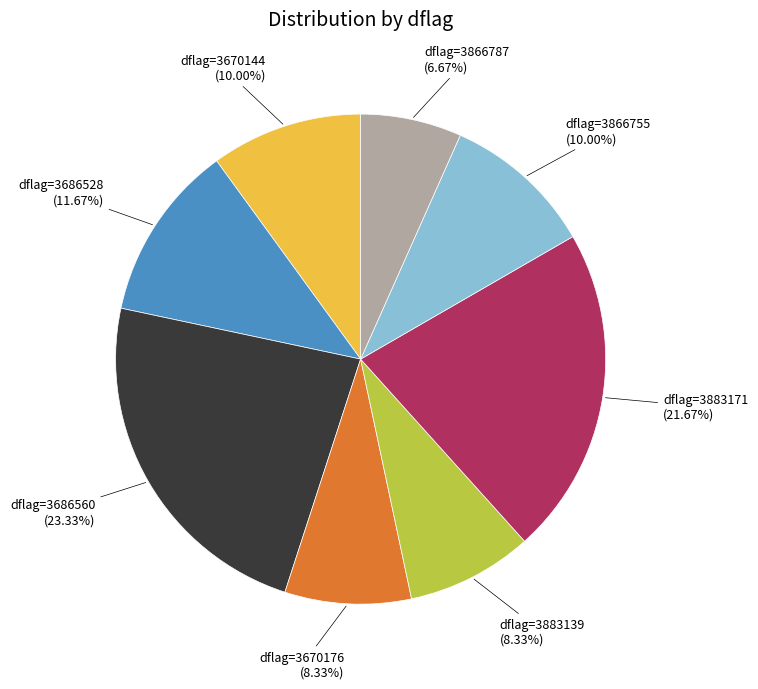

Does any single category account for the majority?

No